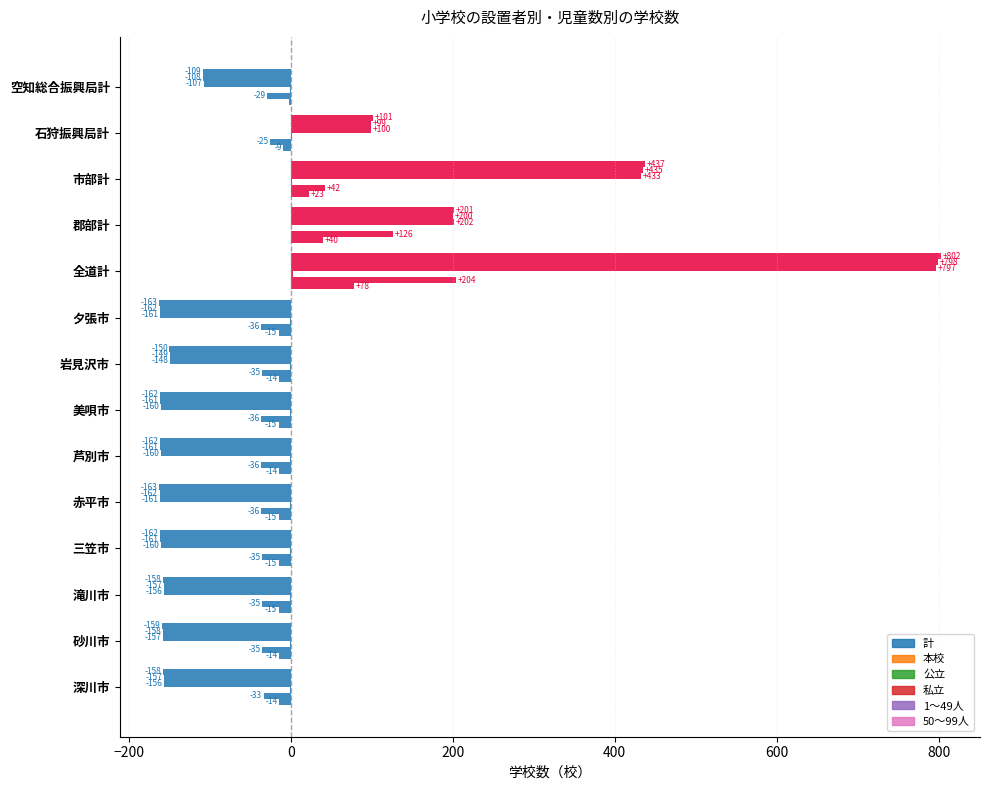

Count the number of categories in the chart.

14